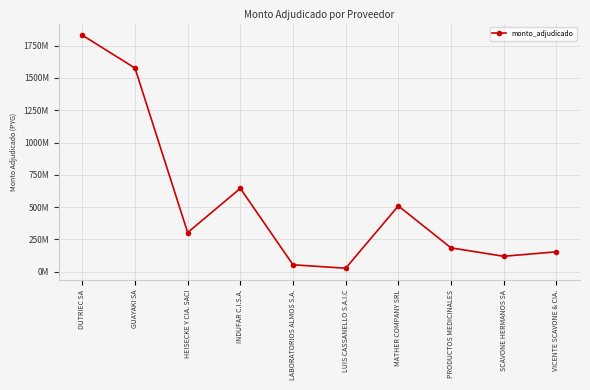

What is the difference between the second highest and minimum values?

1549500000